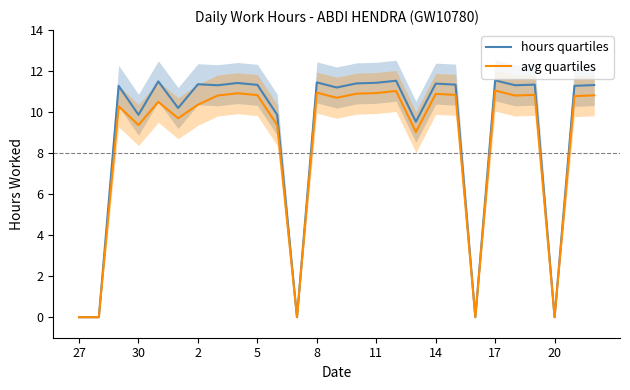

In hours quartiles, how many points are higher than both neighbors (excluding endpoints)?

9